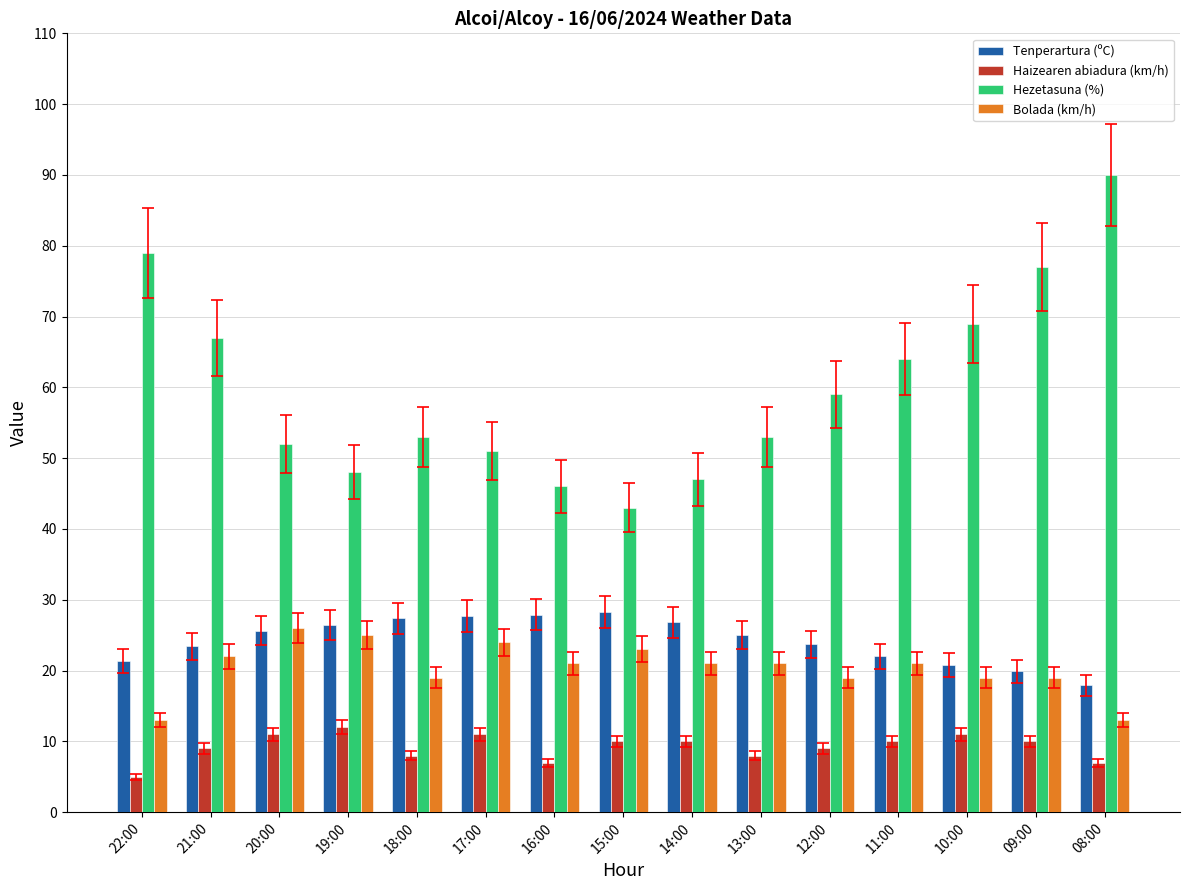

True or false: Bolada (km/h) has a value of 26.0 at 20:00.

True